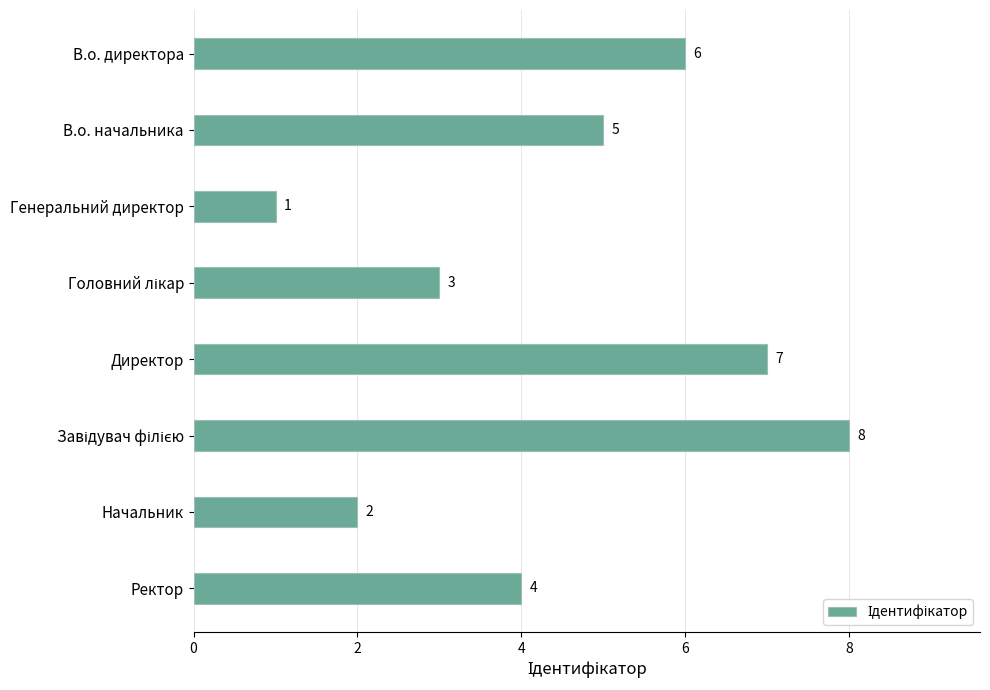

The value at В.о. начальника is 5. True or false?

True